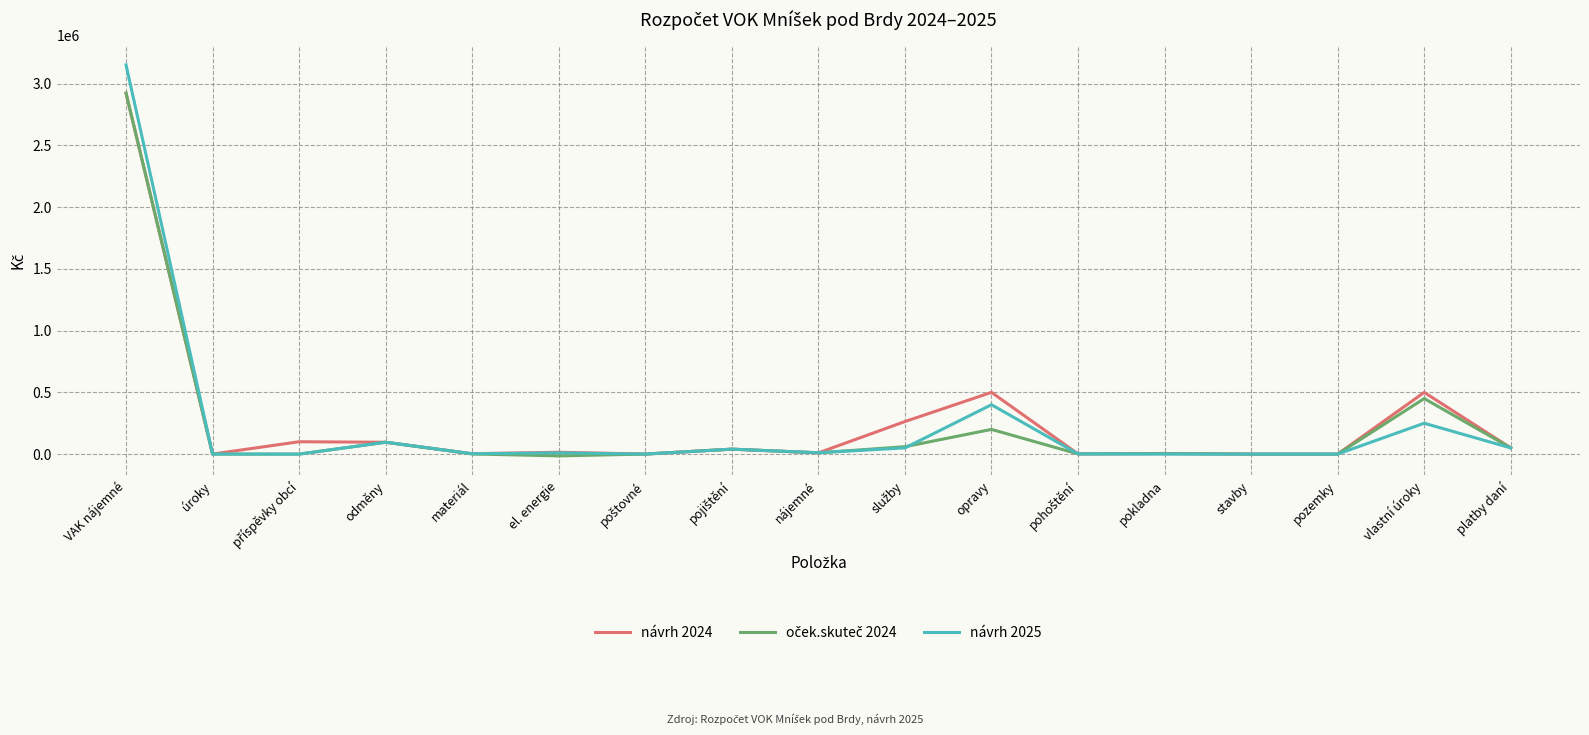

What is the total value across all series at pokladna?

9000